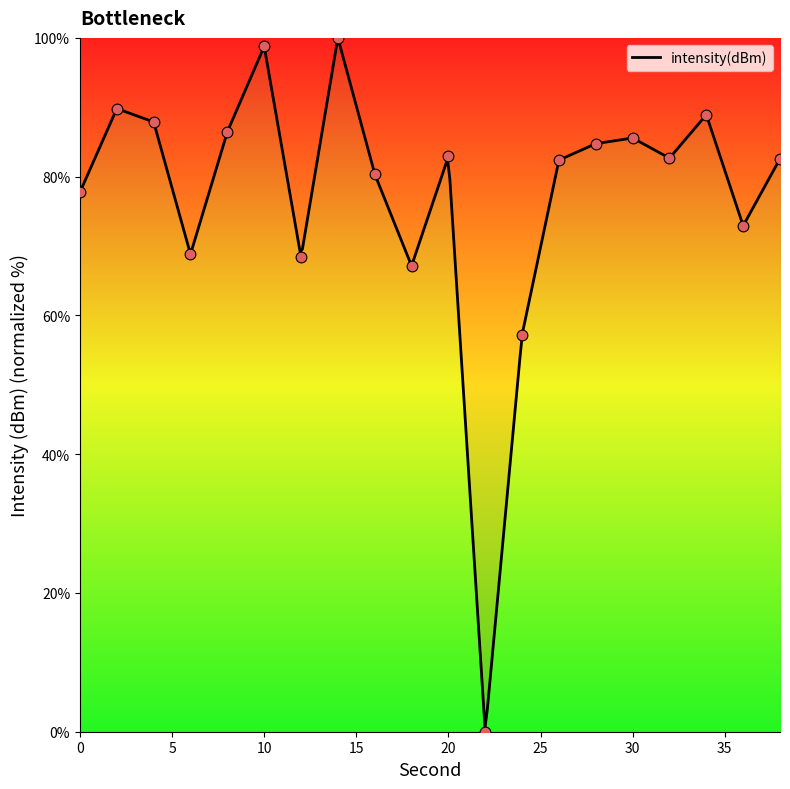

Approximately how many times larger is the value at 16 compared to 0?

1.0